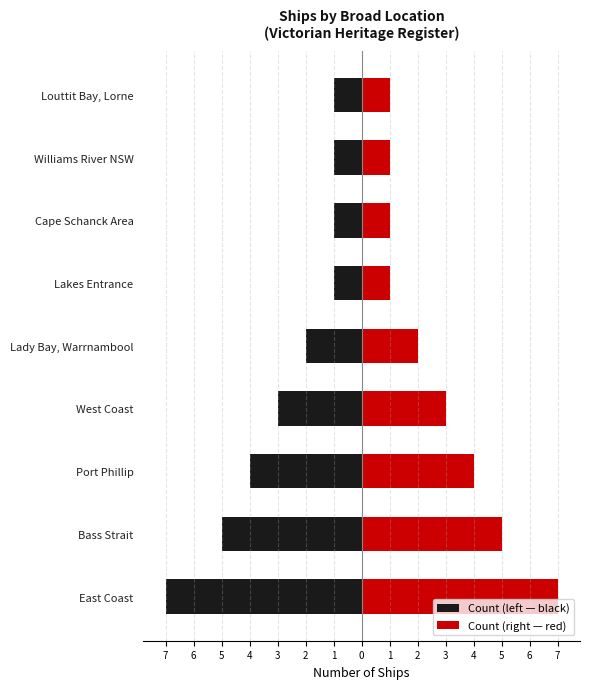

Are the bars horizontal?

Yes